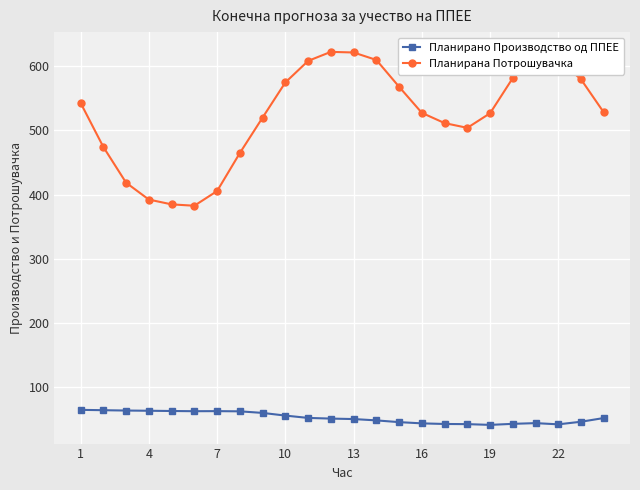

True or false: Планирано Производство од ППЕЕ has a value of 70.9 at 16.

False